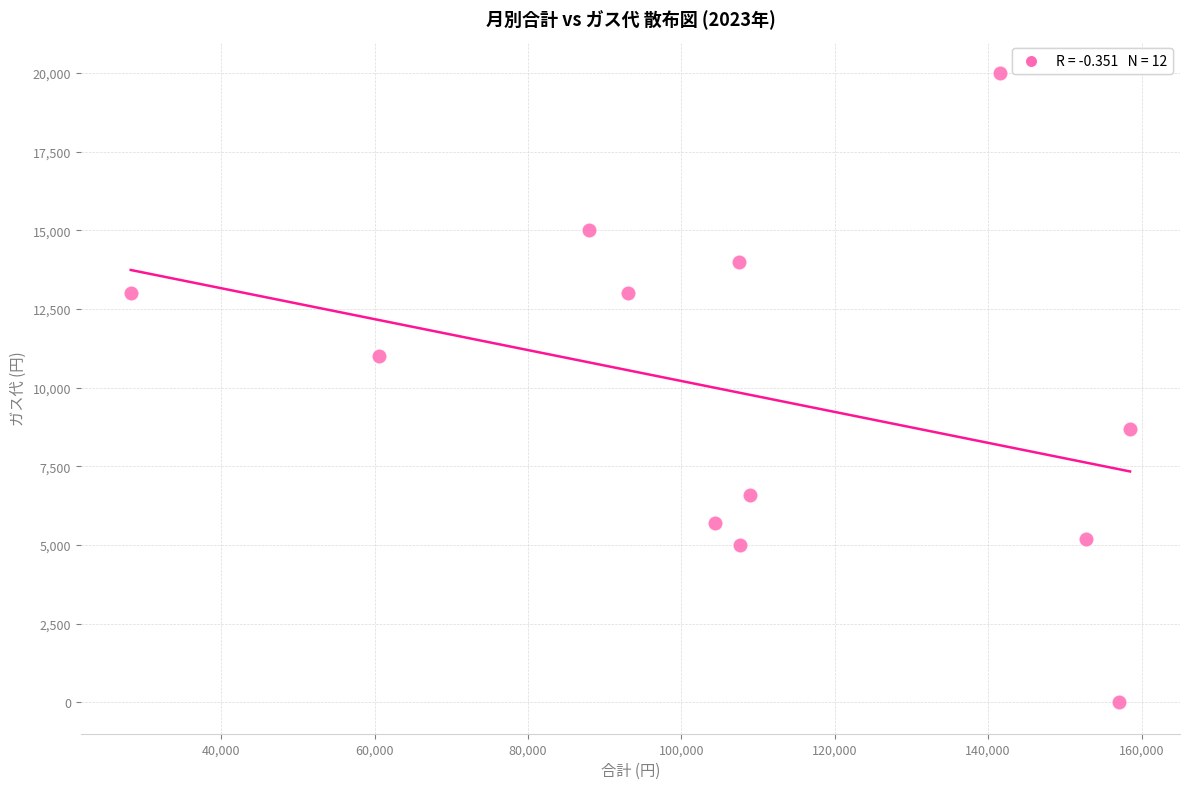

What Y value in the scatter plot is closest to 10000?

11000